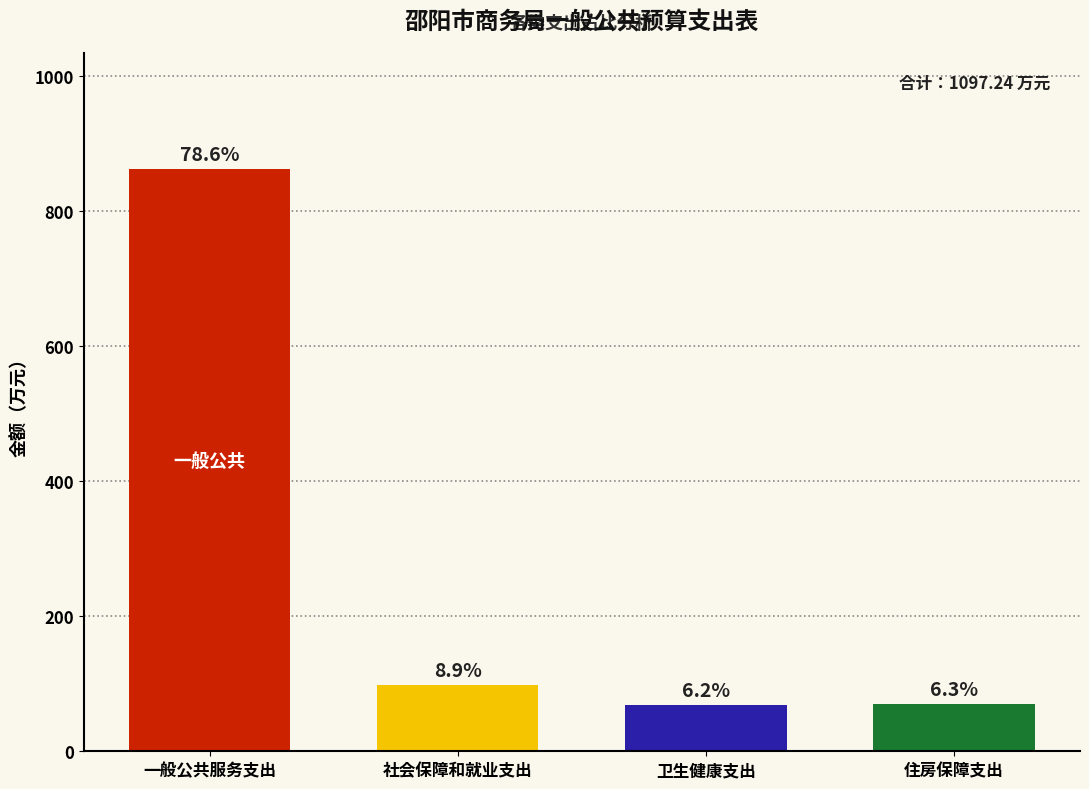

Does the chart contain any negative values?

No